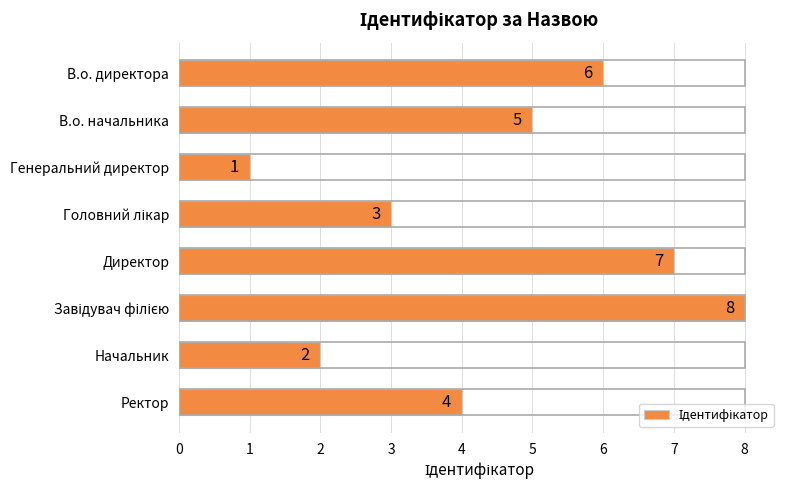

Are the bars horizontal?

Yes